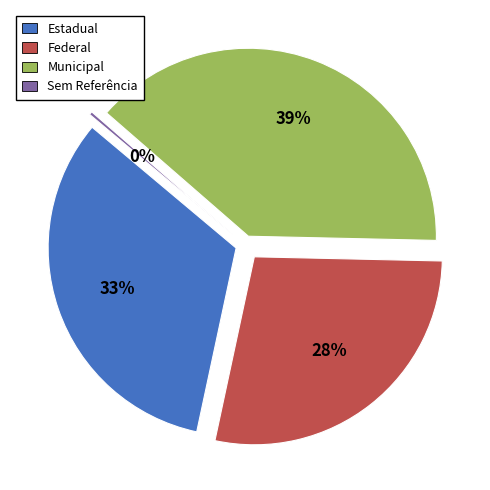

Between Sem Referência and Estadual, which is larger?

Estadual